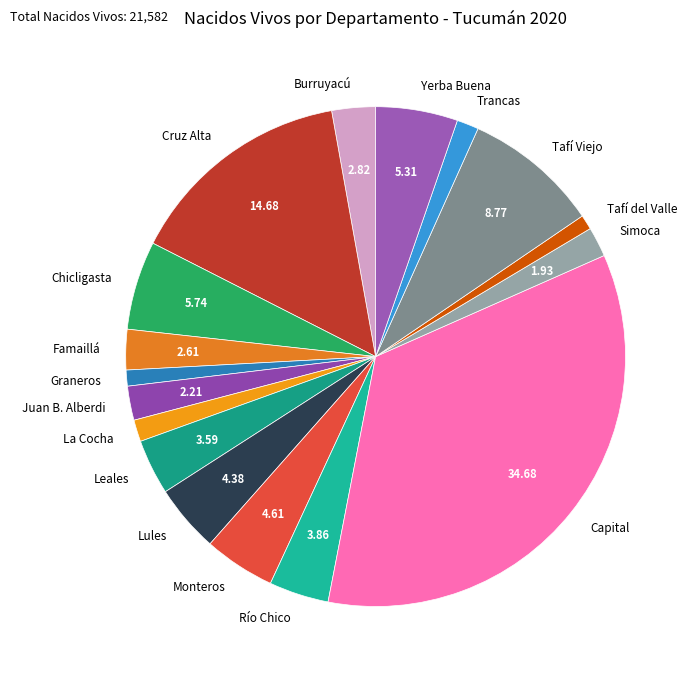

Which slice is the largest?

Capital